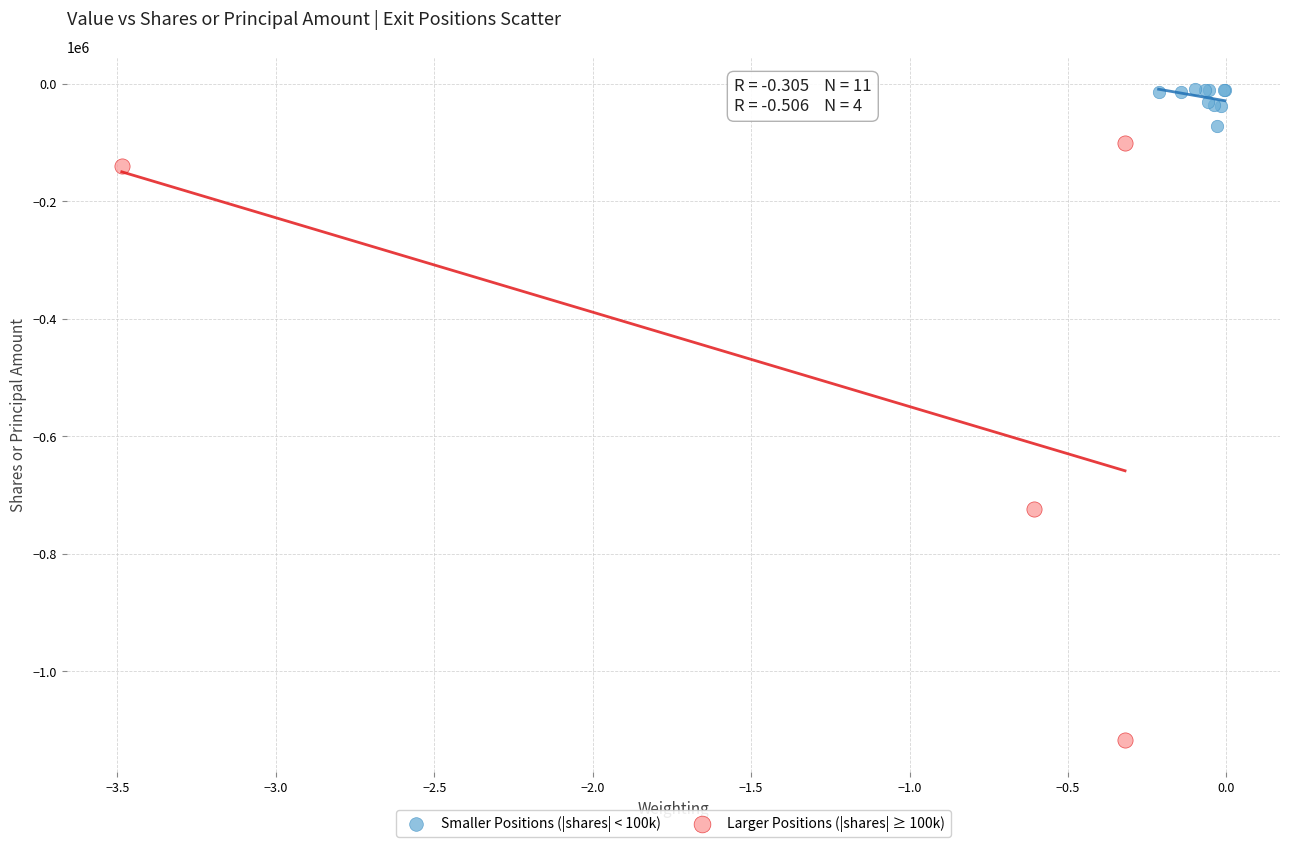

Which series reaches the maximum Y coordinate?

Smaller Positions (|shares| < 100k)